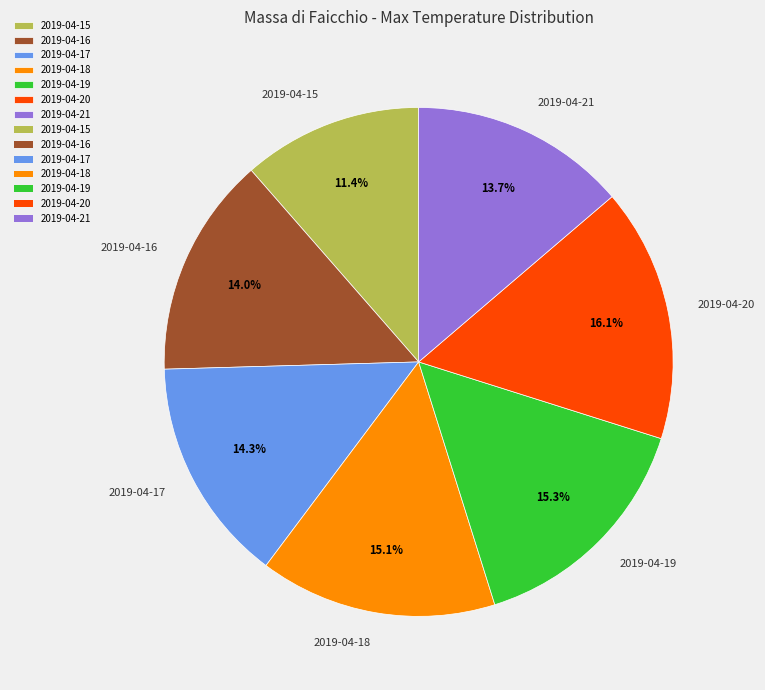

Does 2019-04-15 account for over 50% of the chart?

No